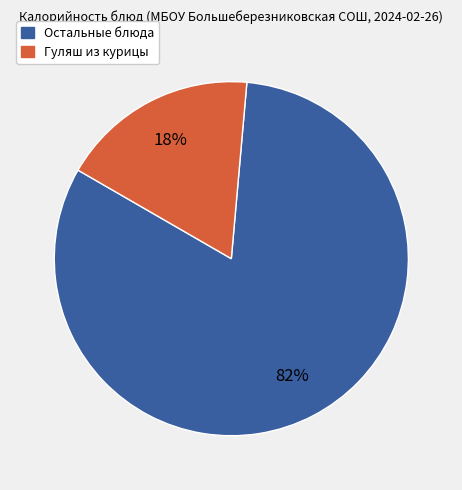

What percentage is the Гуляш из курицы slice, to the nearest percent?

18%